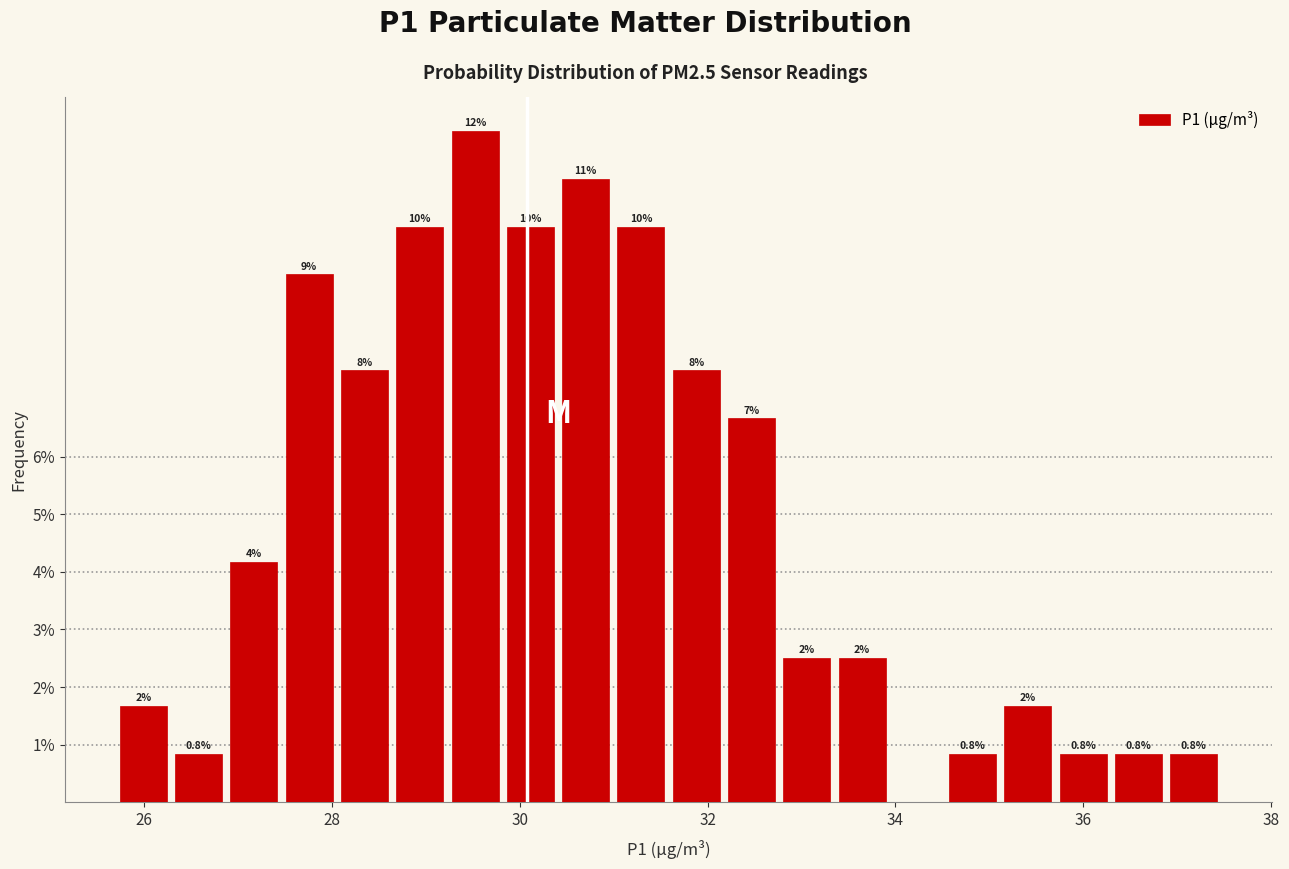

Around what value on the x-axis is the tallest bar? Give the approximate position of its centre, as read against the axis.

29.6